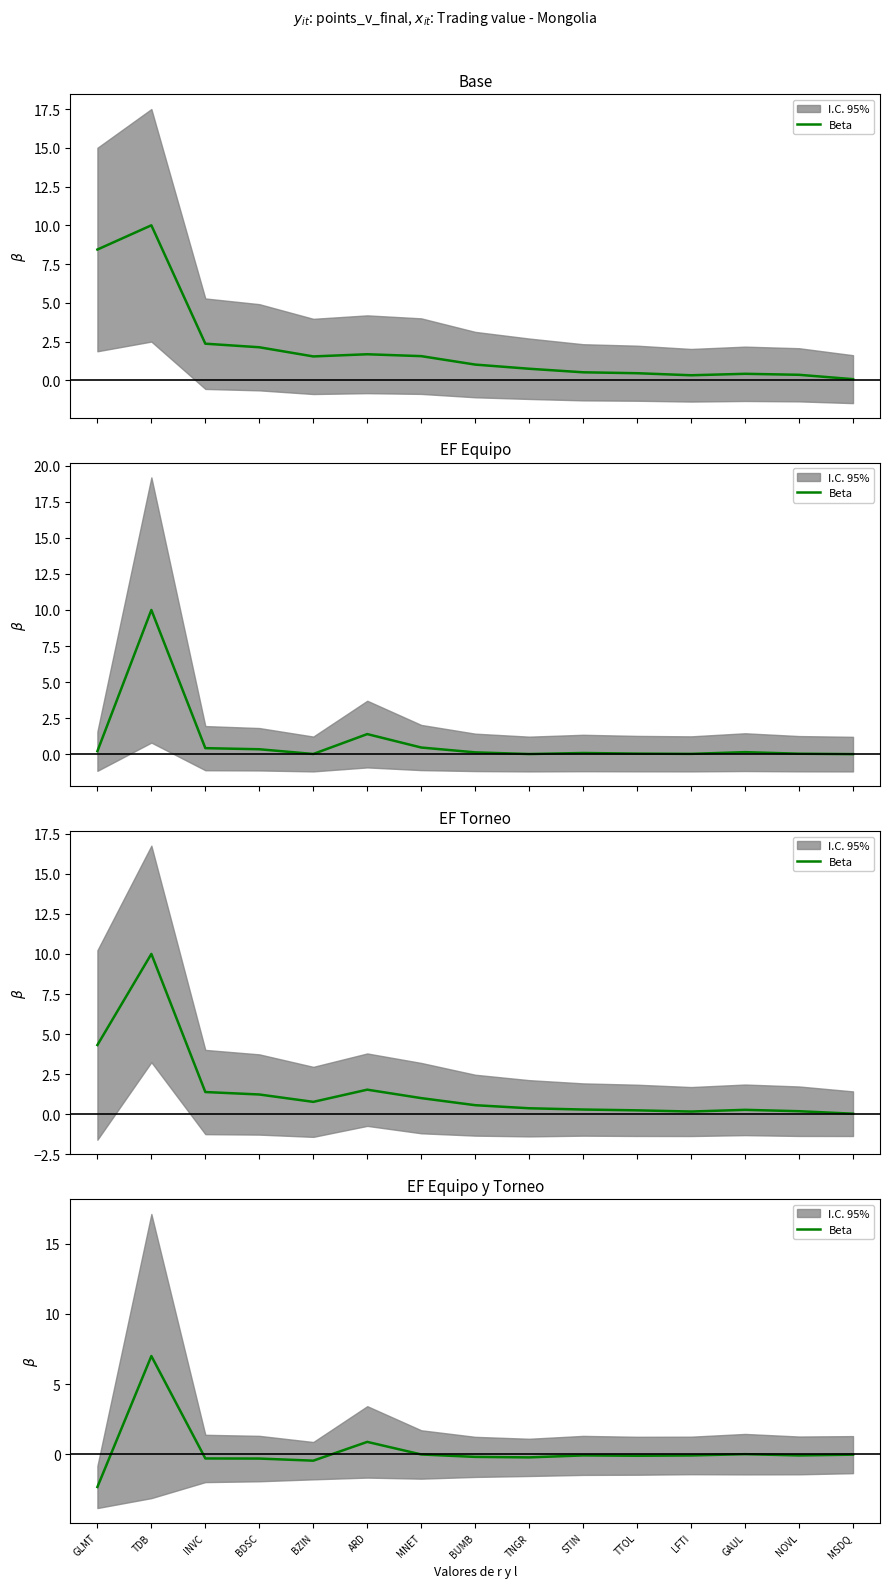

Between MNET and STIN, which is larger?

MNET